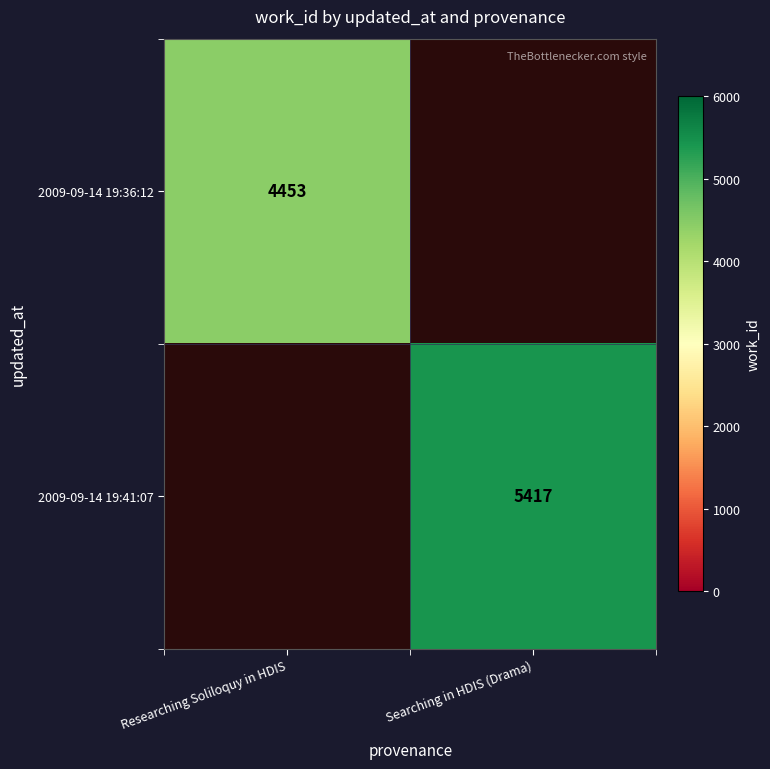

True or false: 2009-09-14 19:41:07 has a value of 9366 at Searching in HDIS (Drama).

False